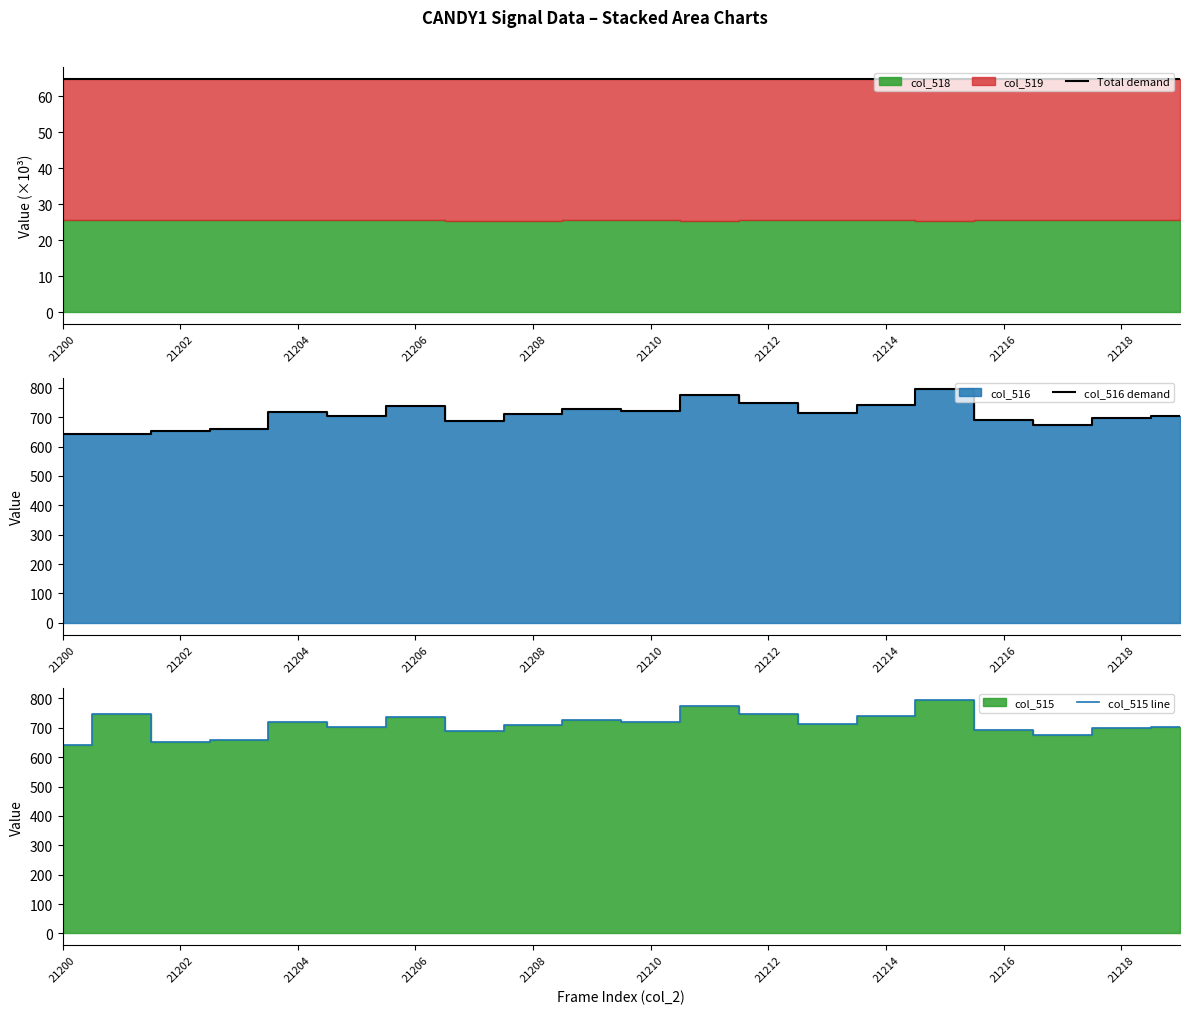

How many lines are shown in the chart?

3